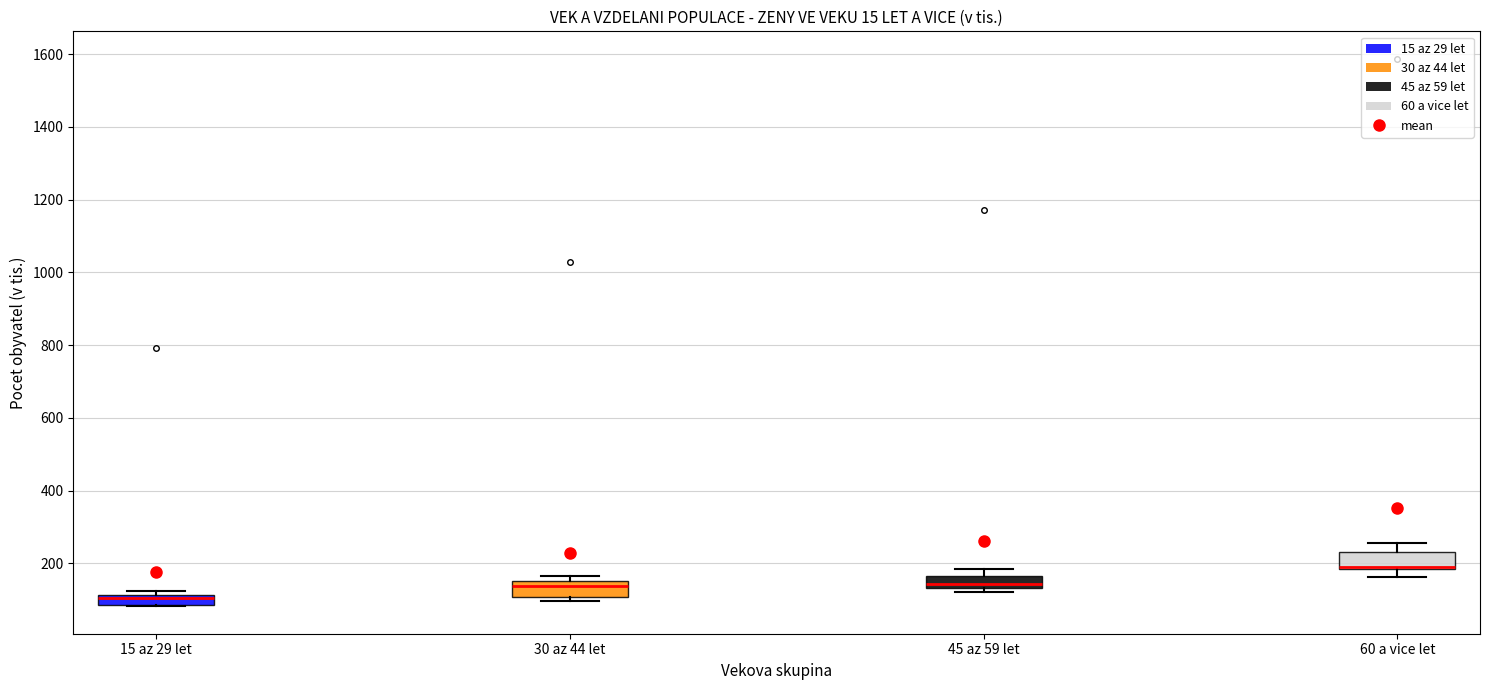

Where does the lower whisker of the box for 60 a vice let end on the y-axis? The values are not printed on the chart, so give them approximately, as read against the axis.

160